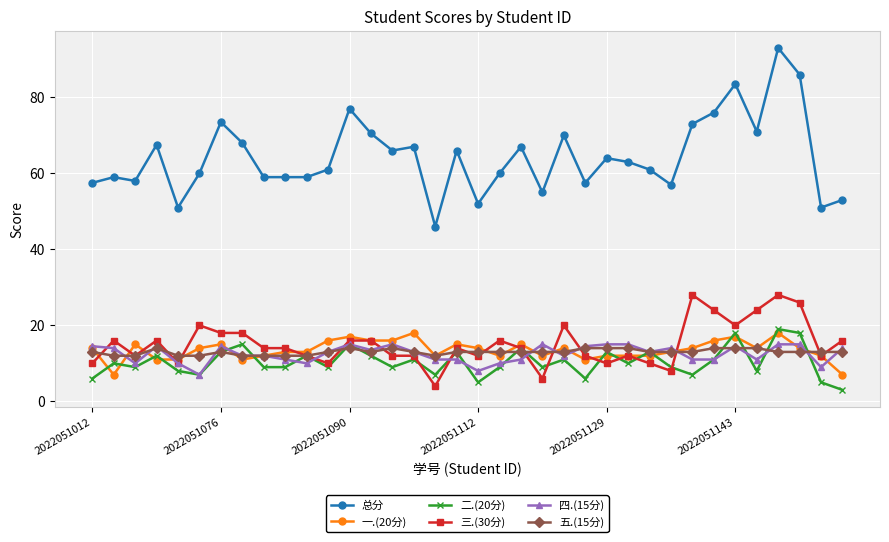

What is the smallest value displayed?

3.0